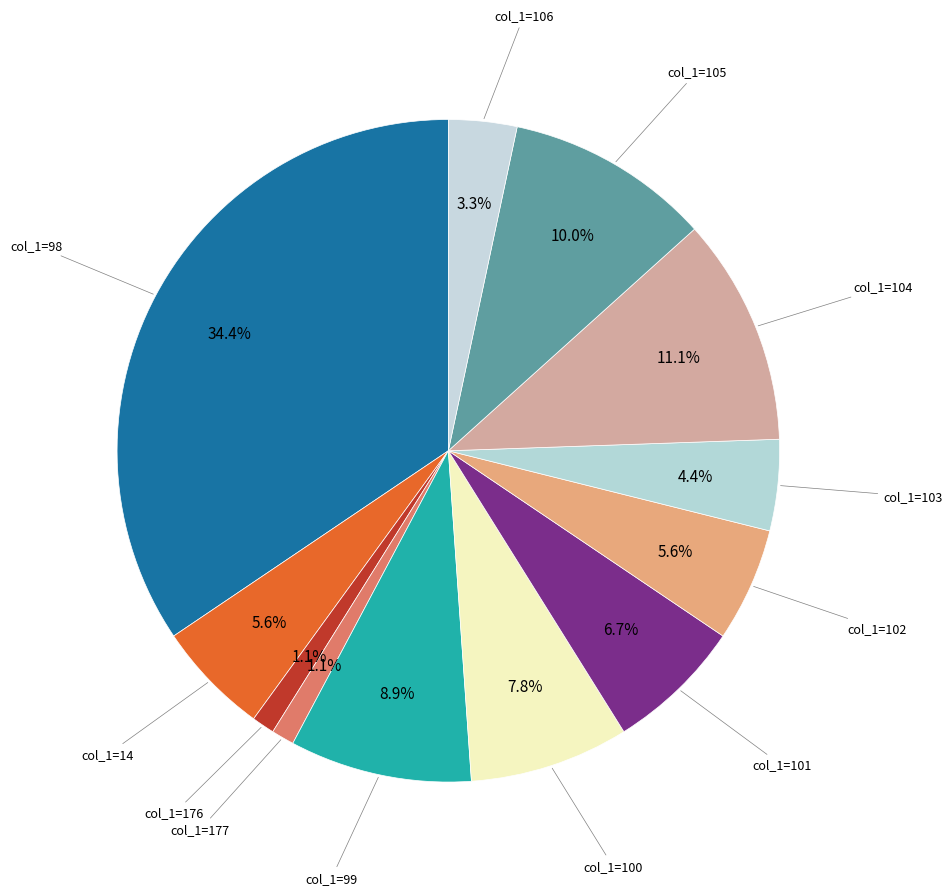

Count the number of slices in the pie.

12